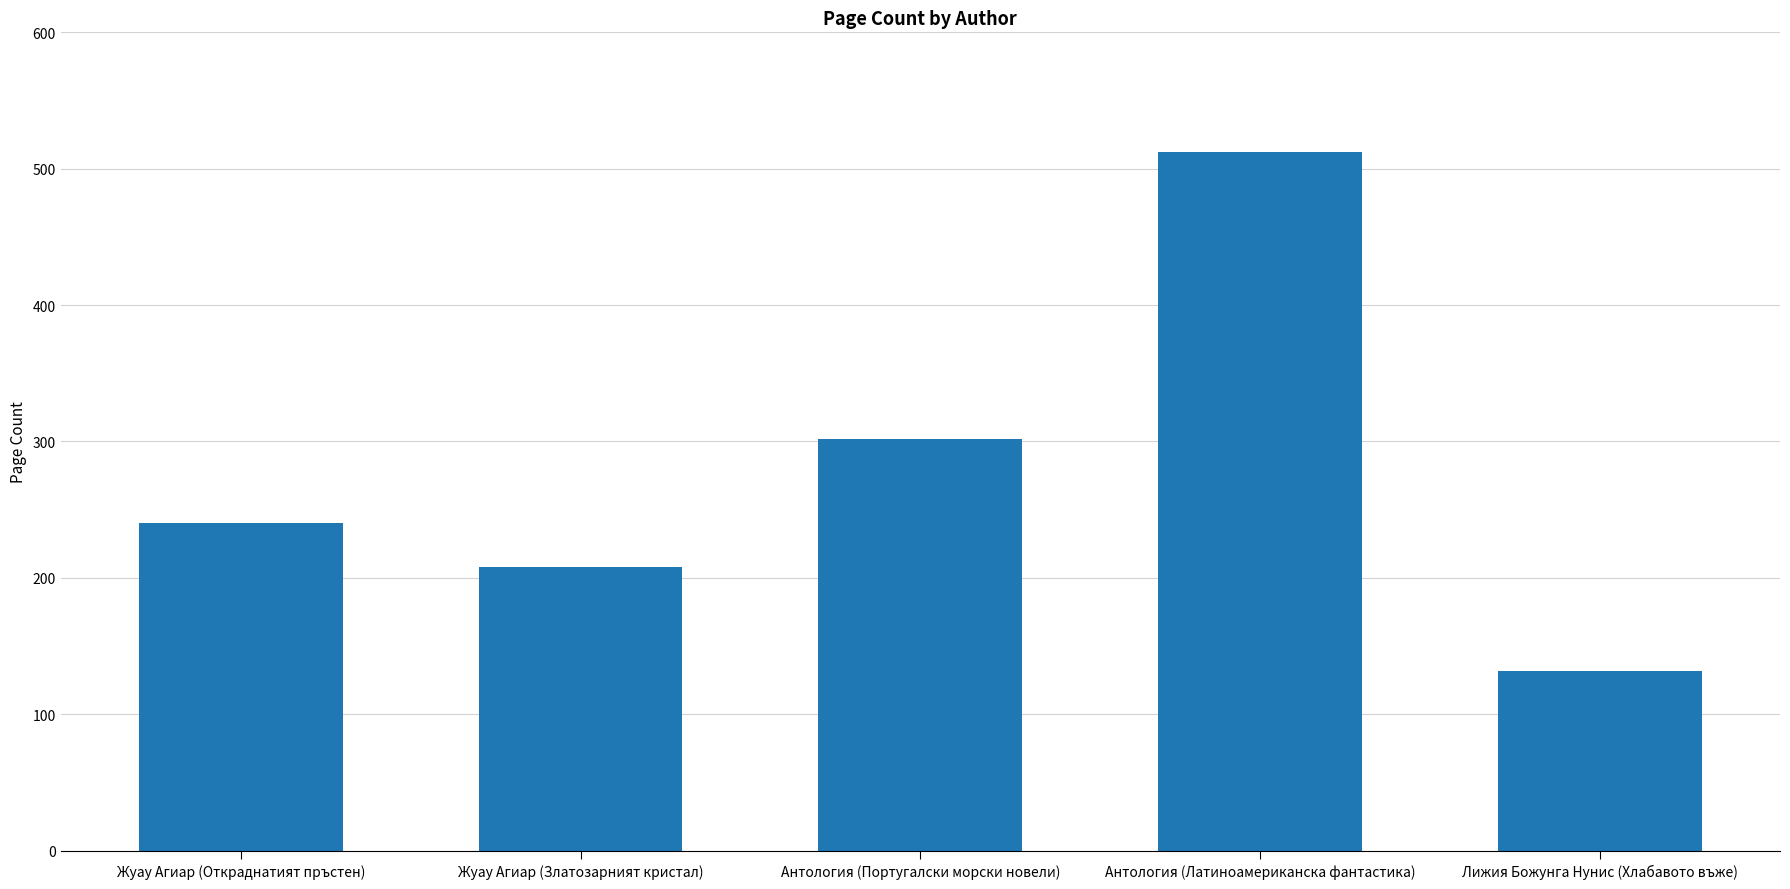

How many data points does each series have?

5